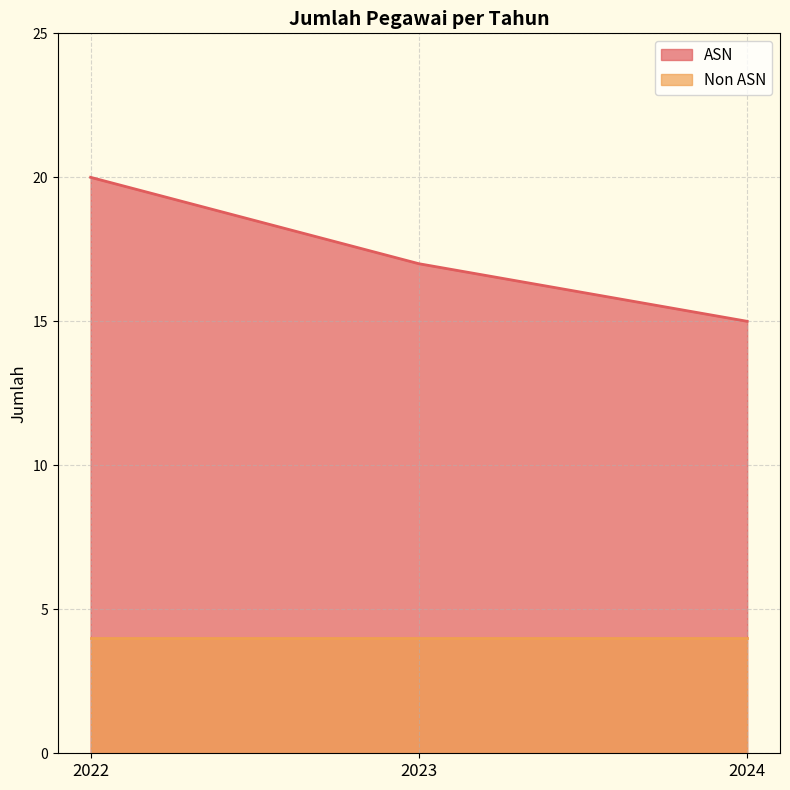

How many values are between 15 and 20?

3